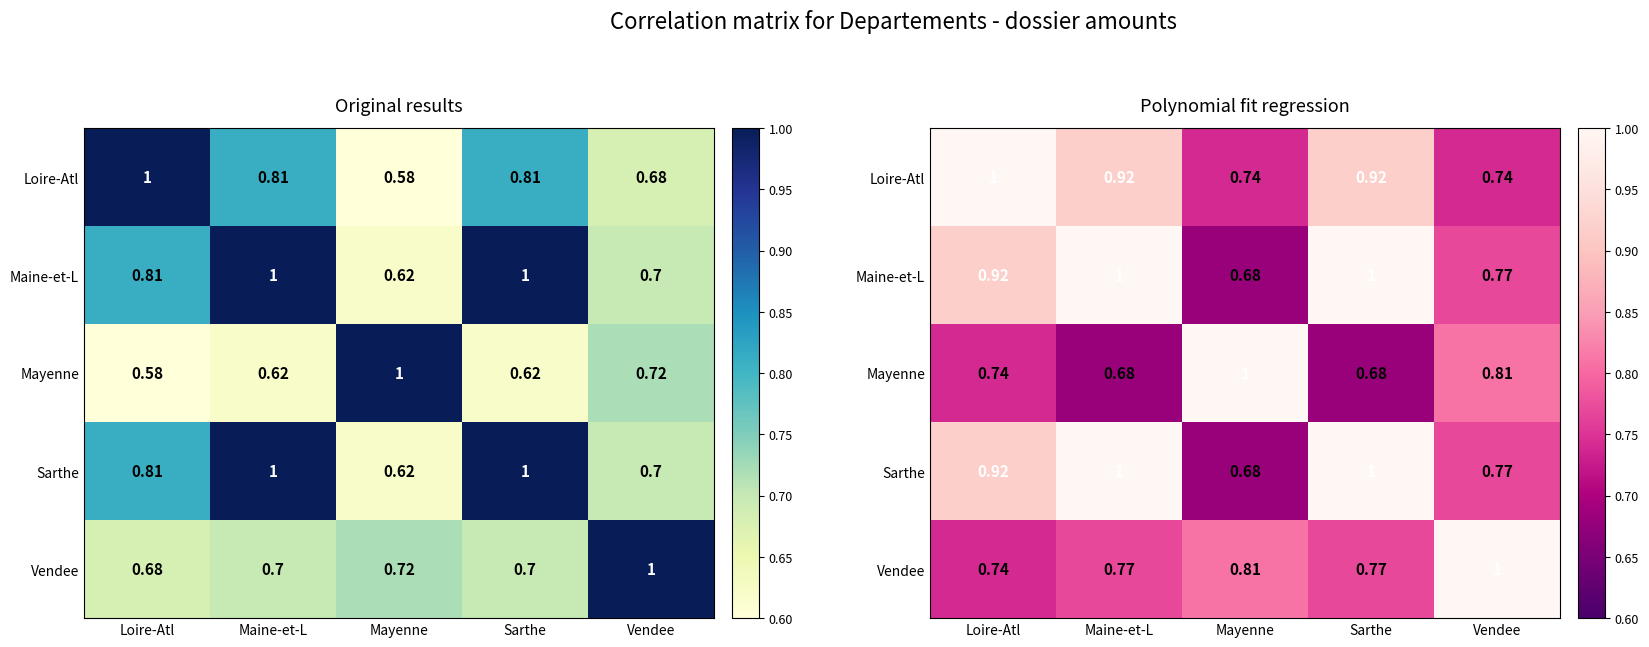

What is the difference between the second highest and second lowest values in the Mayenne series?

0.1